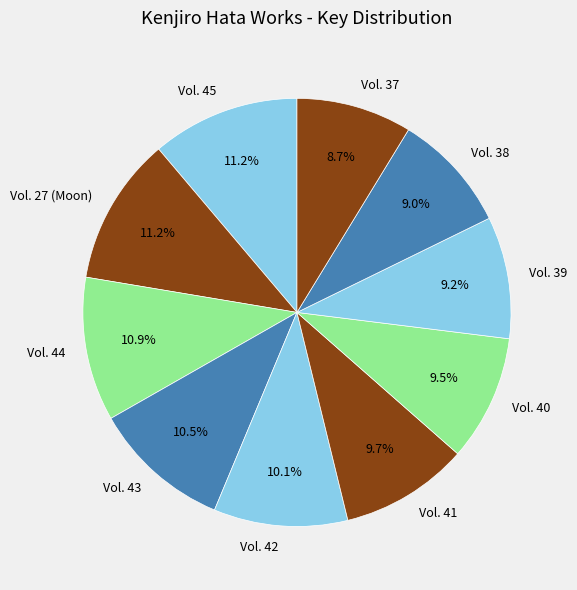

Between Vol. 27 (Moon) and Vol. 38, which is larger?

Vol. 27 (Moon)